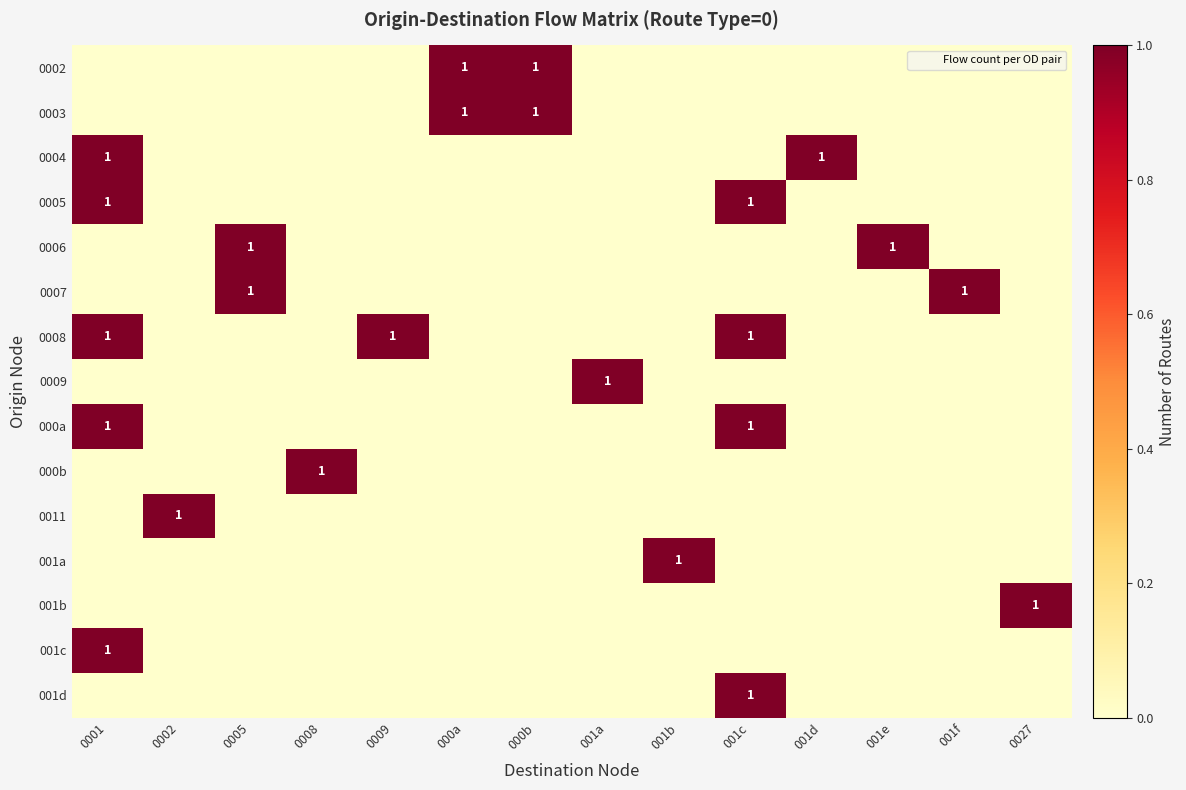

What is the difference between the maximum and second lowest values in the 0004 series?

1